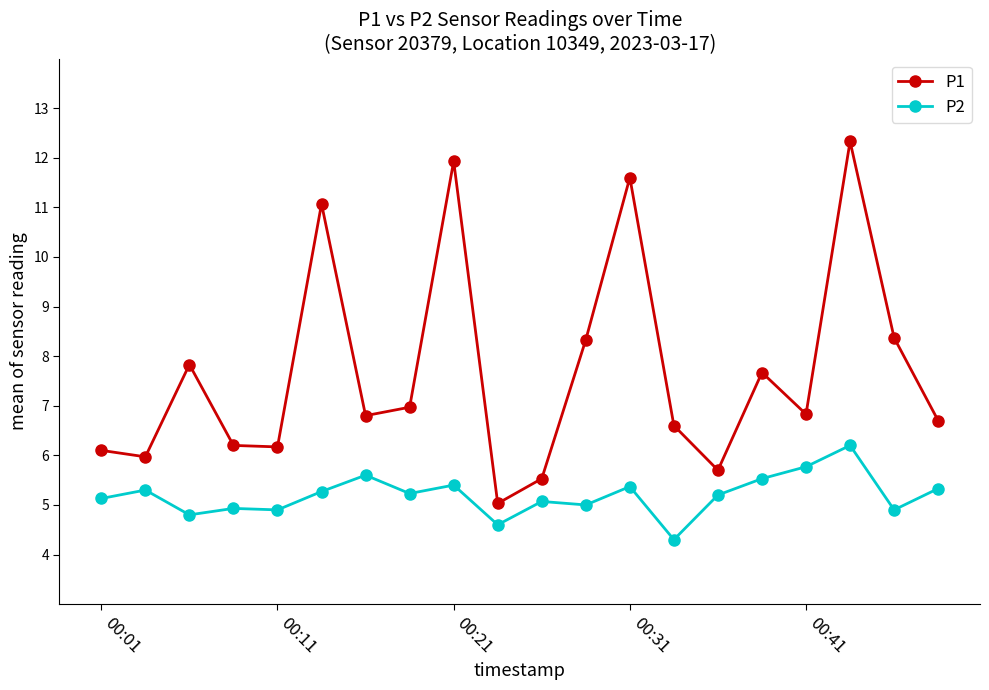

Which series has the largest range (max minus min)?

P1